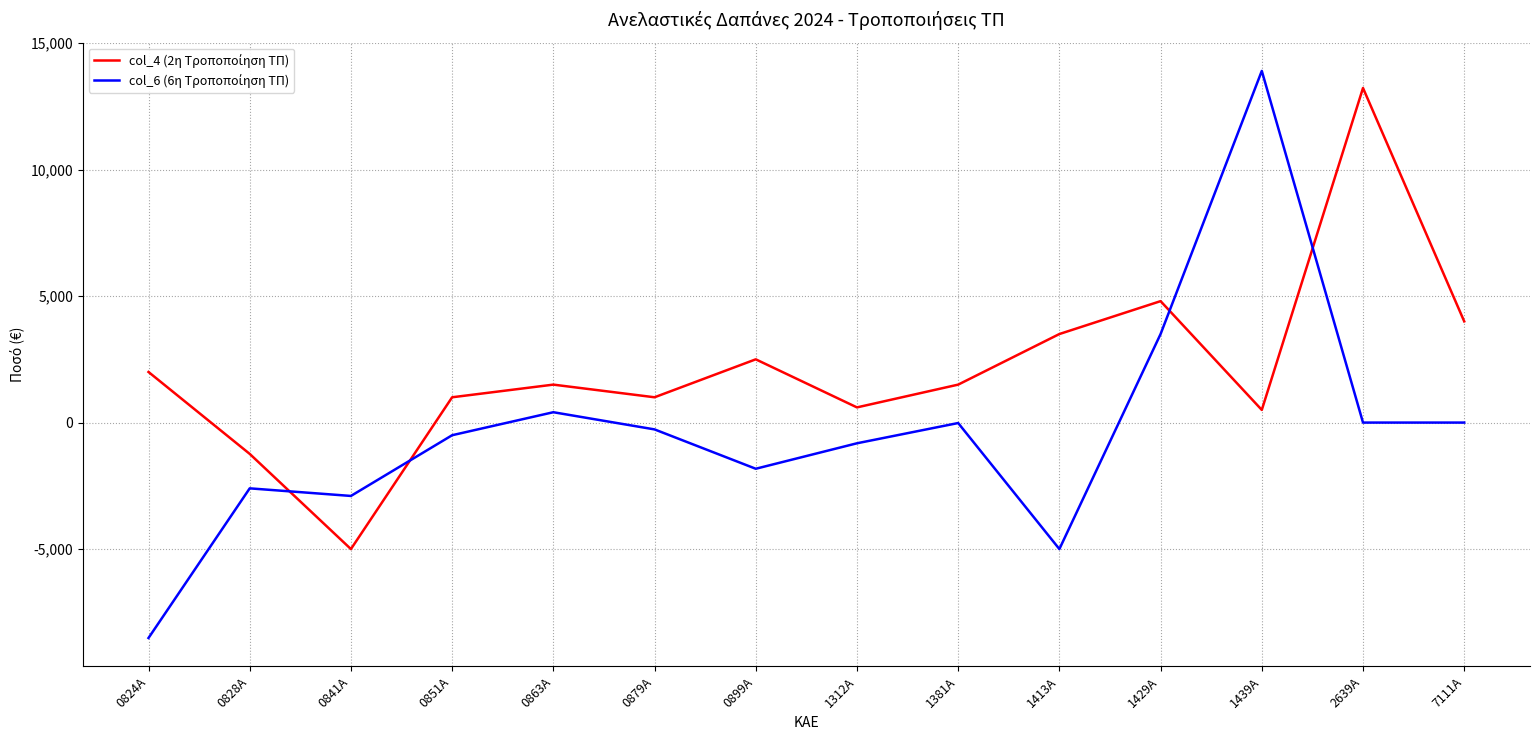

What is the difference between the highest and lowest values at 7111Α?

4000.0